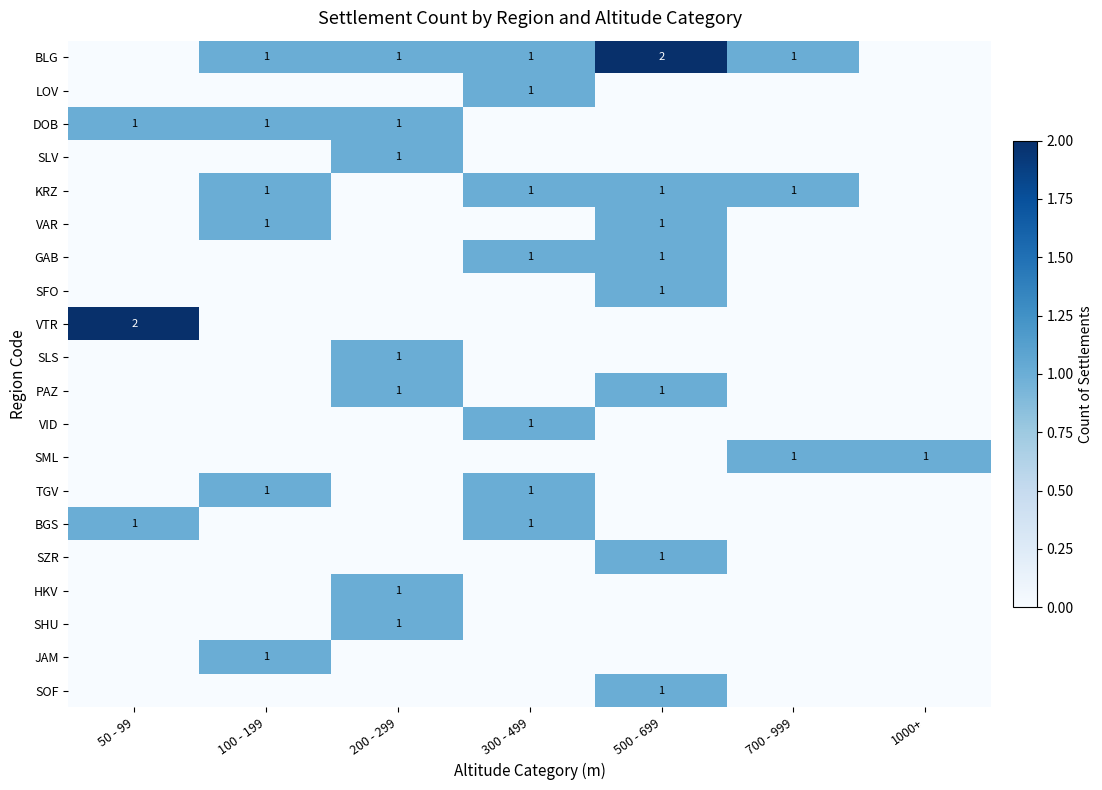

Is it true that JAM equals 1 at 100 - 199?

True